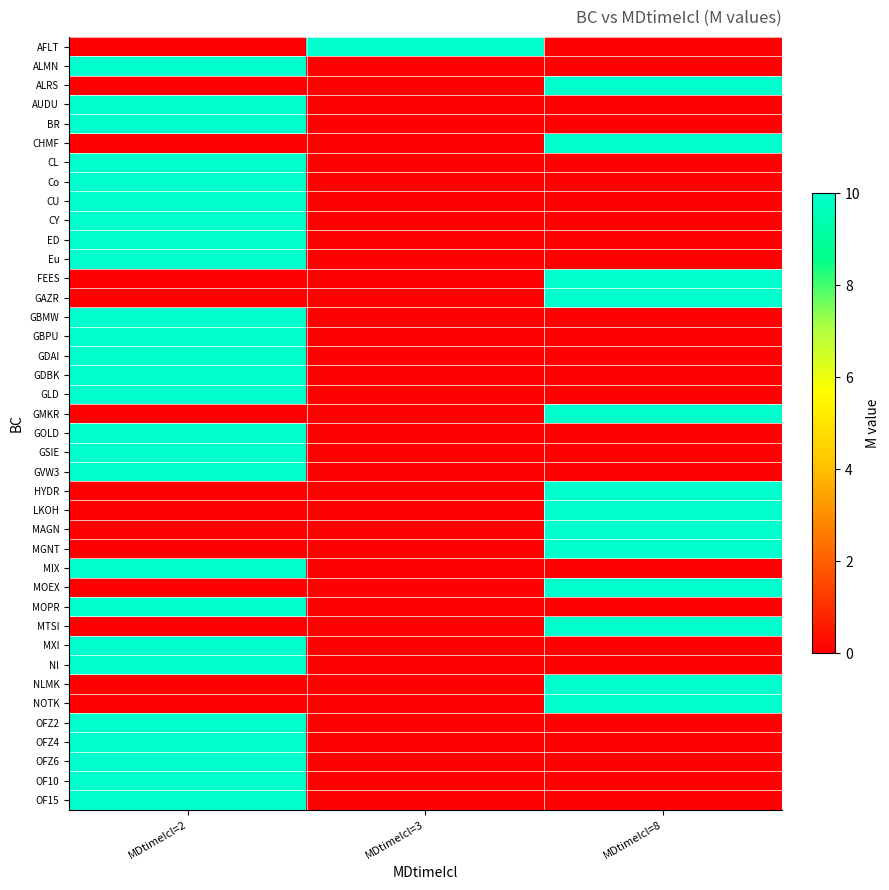

At which category is the sum across all series the highest?

MDtimeIcl=2